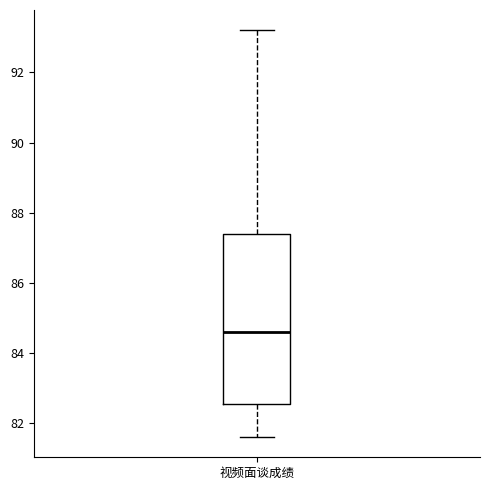

Transcribe this box plot: give where the median line is, the range the box spans, and where the two whiskers end, as read against the y-axis. The values are not printed on the chart, so give them approximately, as read against the axis.

median 84.6, box 82.6 to 87.4, whiskers 81.6 to 93.2